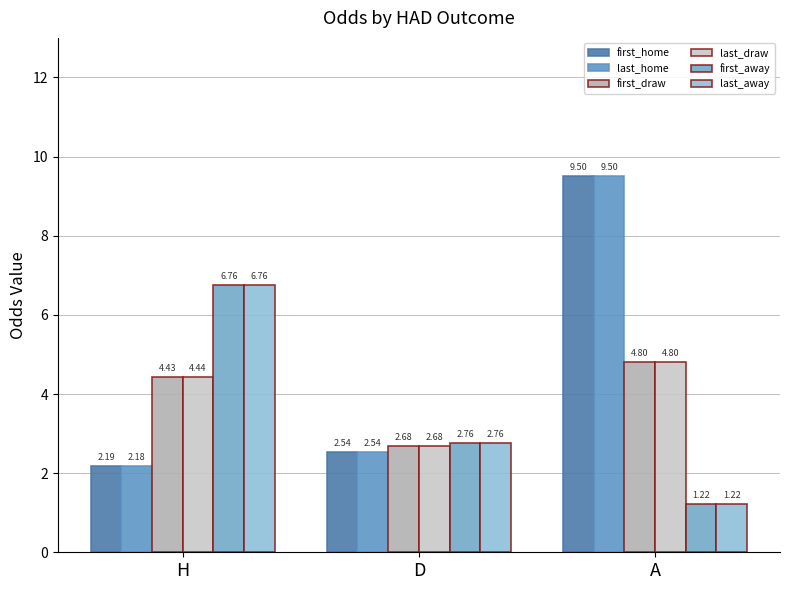

Does the chart contain any negative values?

No